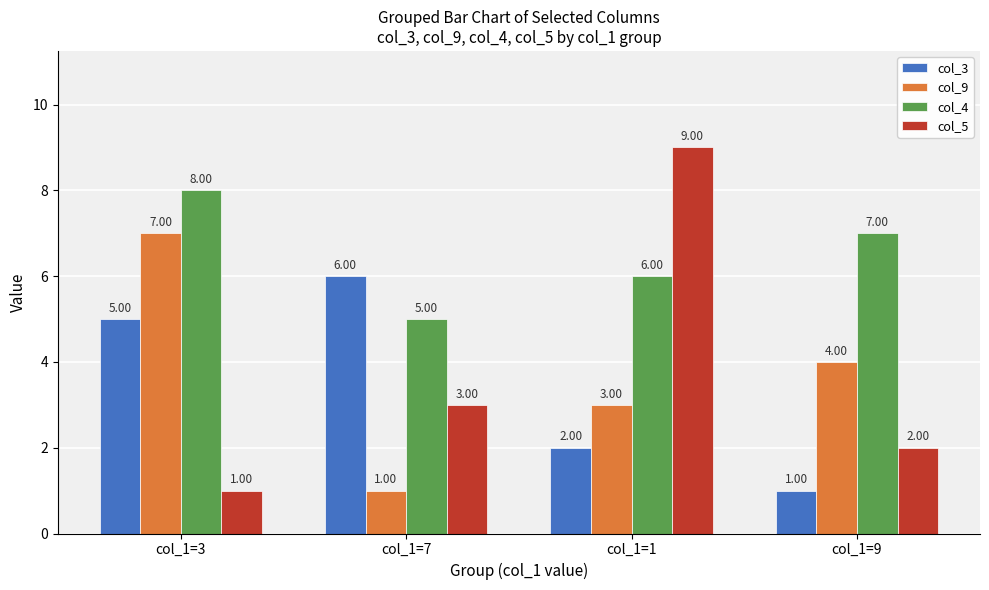

How many bars are there in total?

16